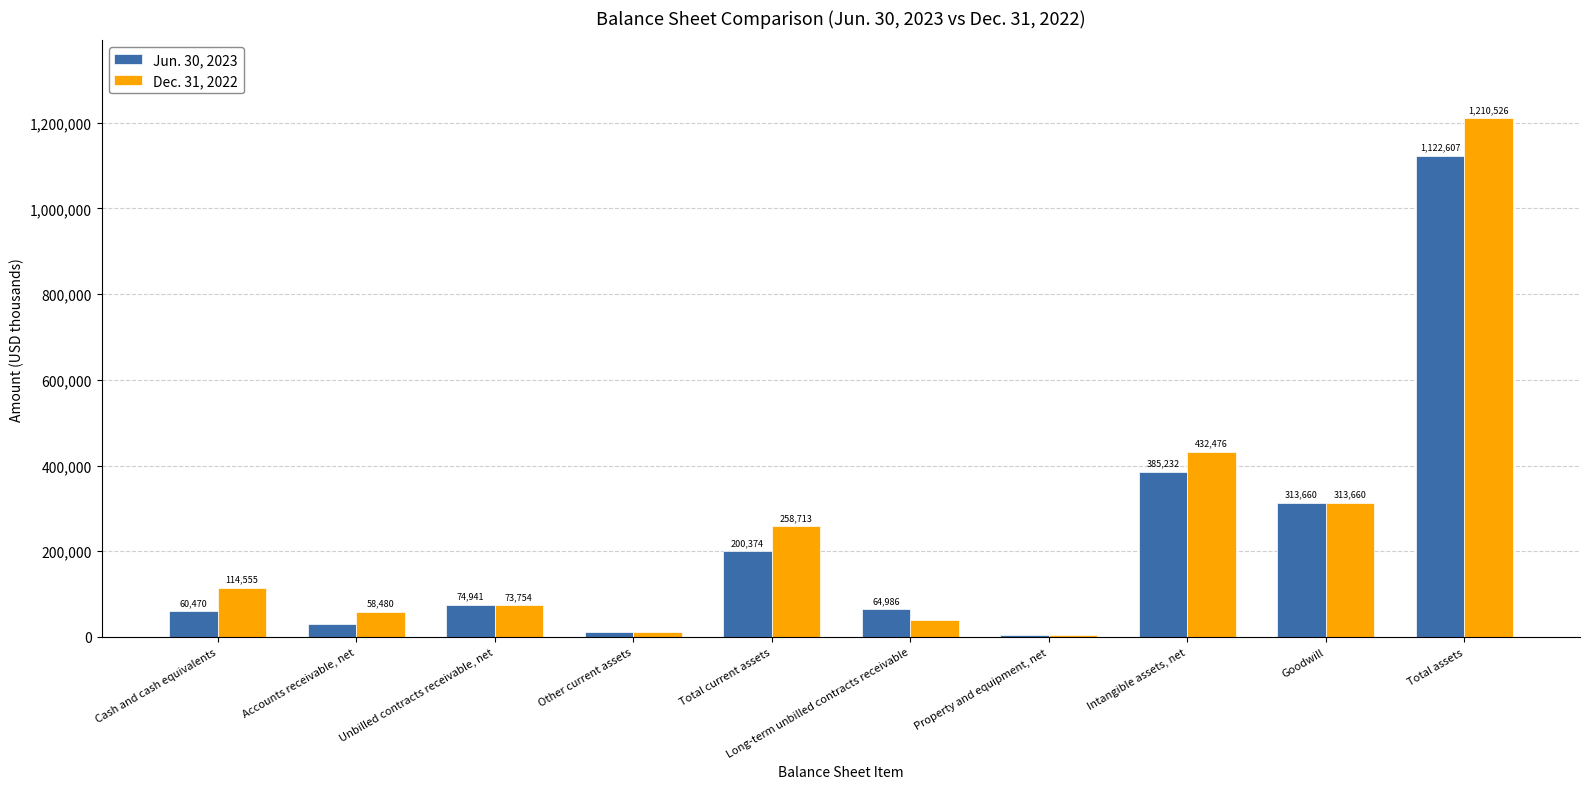

At which category is the sum across all series the highest?

Total assets